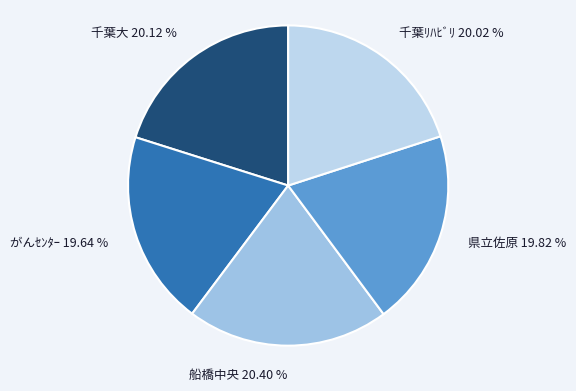

Approximately how many times larger is the value at がんｾﾝﾀｰ compared to 千葉大?

1.0